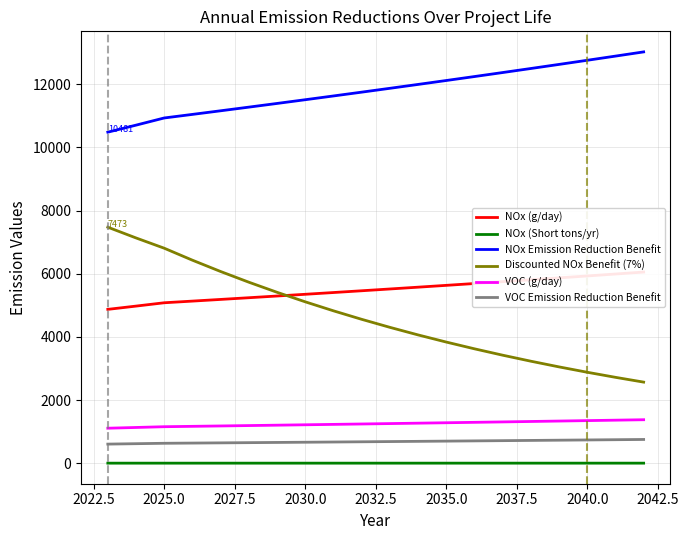

True or false: NOx Emission Reduction Benefit and NOx (Short tons/yr) intersect in this chart.

False